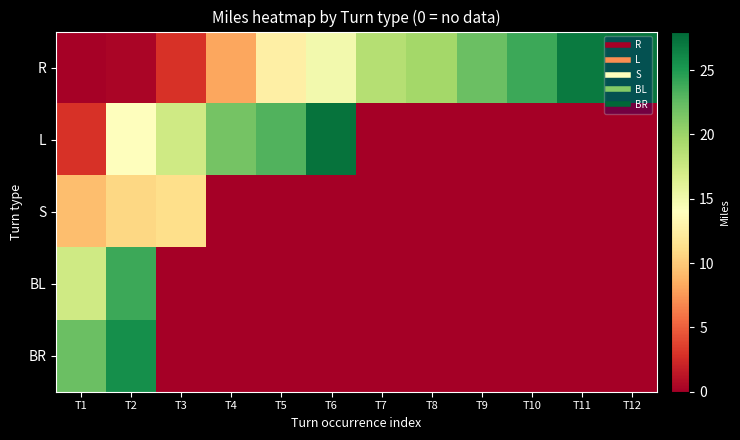

What is the total value across all series at T4?

29.8